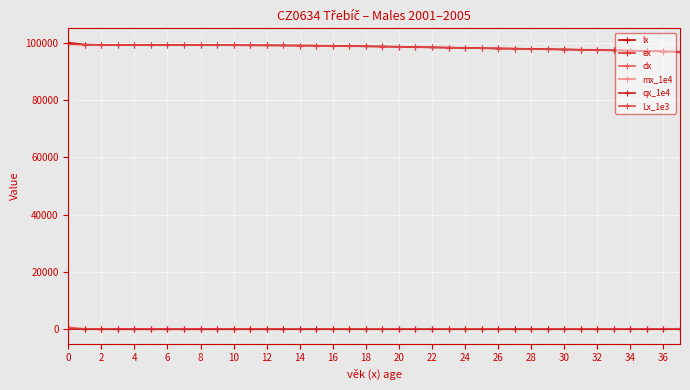

What are all the series names shown in the legend?

lx, ex, dx, mx_1e4, qx_1e4, Lx_1e3